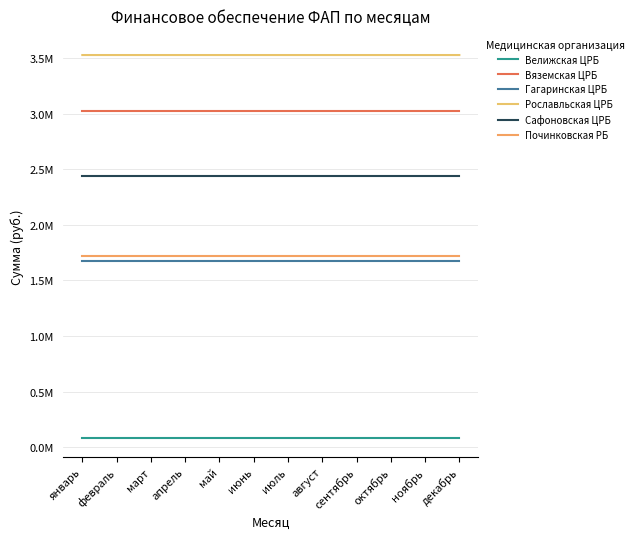

What position from the right is август?

5